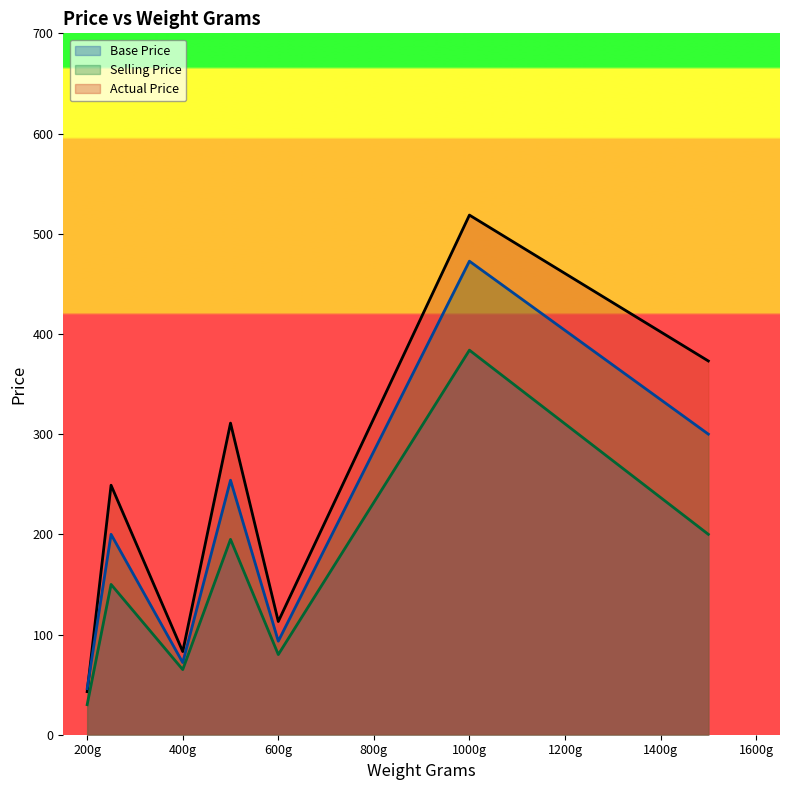

What is the label of the 3rd point from the left?

400g